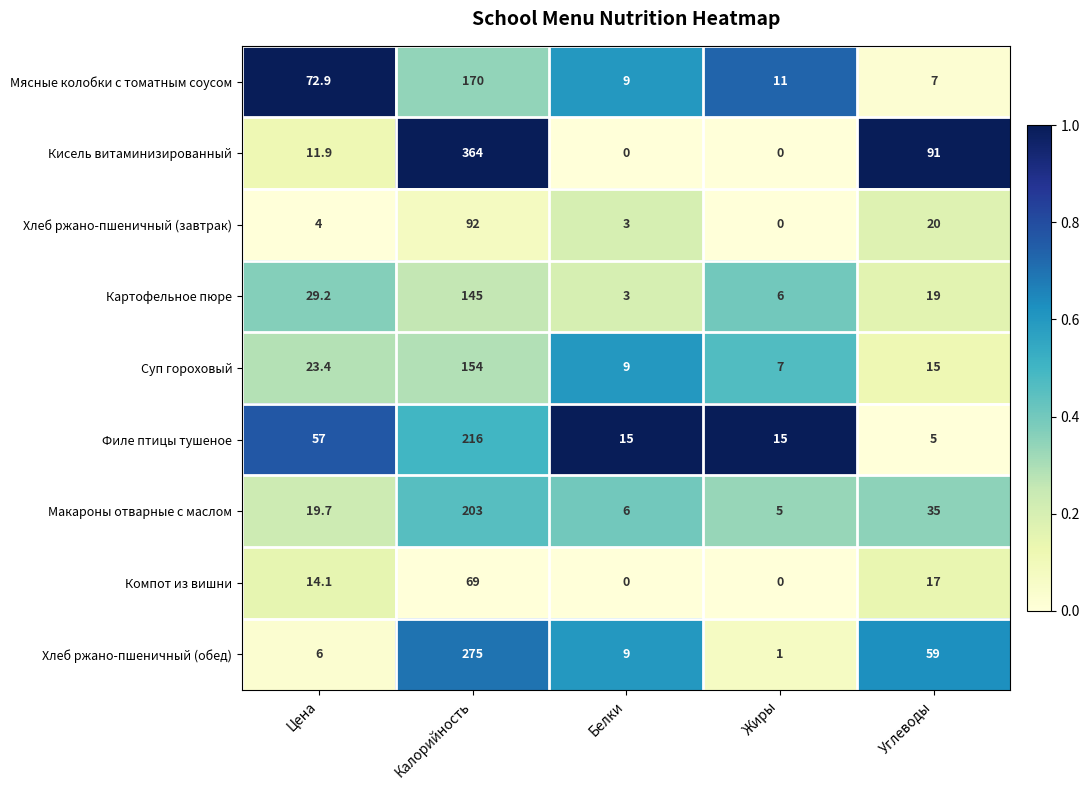

What is the difference between the maximum and minimum values in the Хлеб ржано-пшеничный (завтрак) series?

92.0